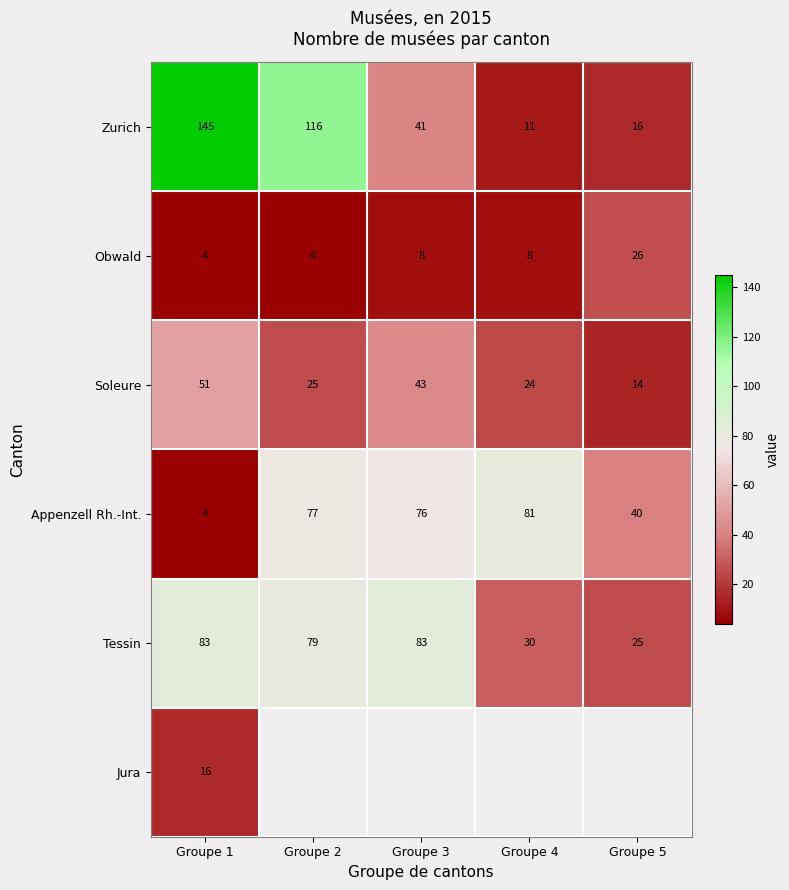

Count the Obwald values in the range 4 to 8.

4